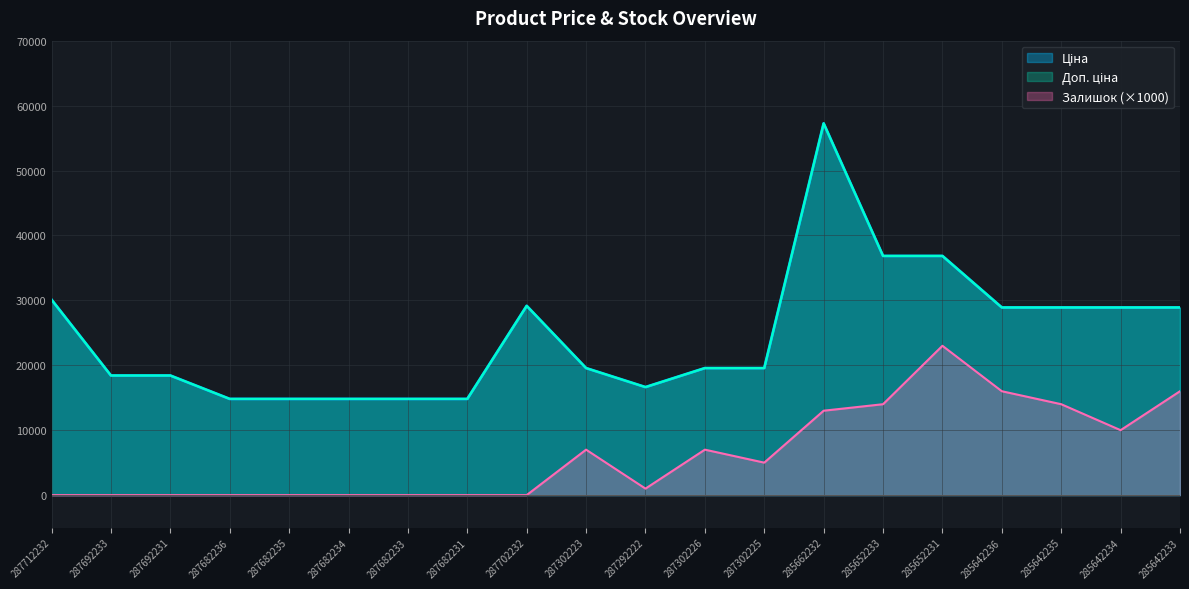

Rank the series at 287682231 from lowest to highest value.

Залишок, Ціна, Доп. ціна